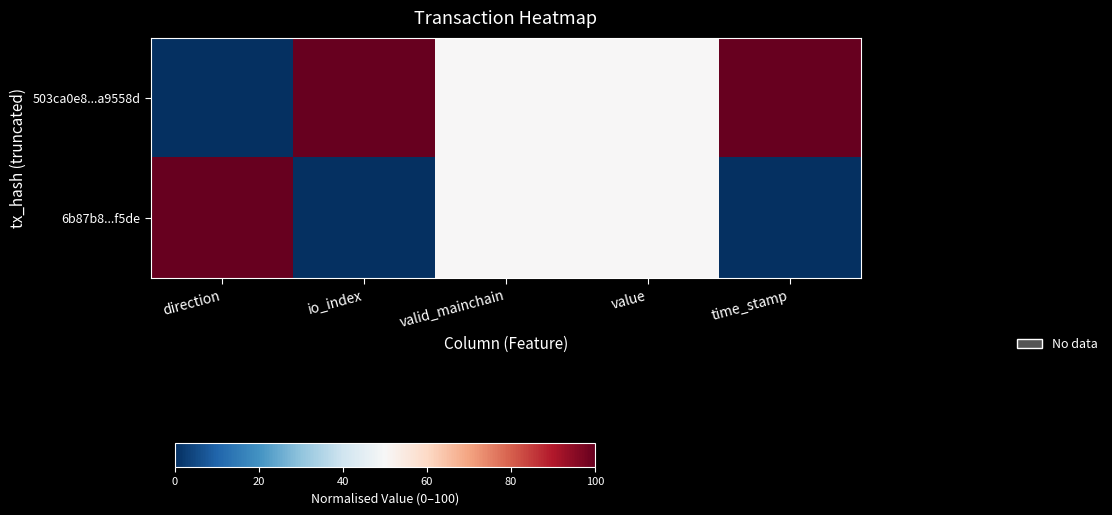

At valid_mainchain, list the series in order from largest to smallest.

503ca0e8...a9558d, 6b87b8...f5de